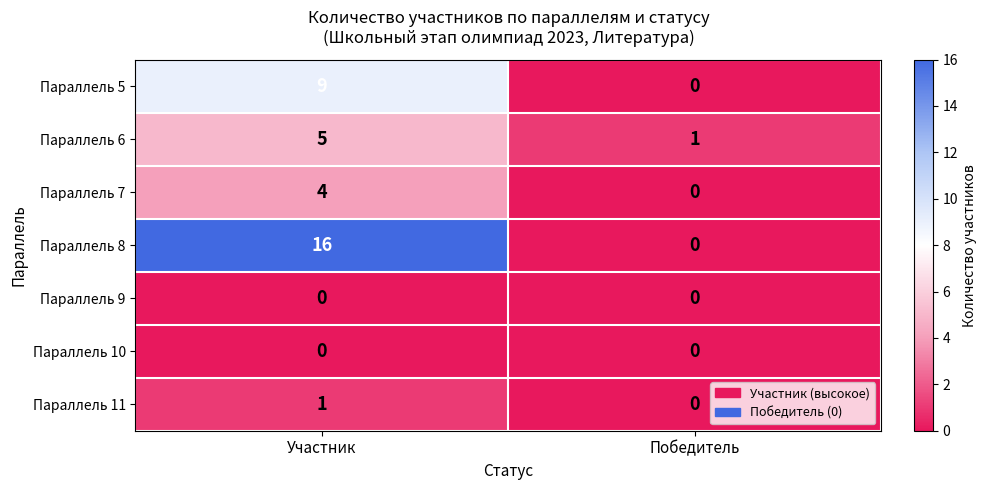

The value of Параллель 9 at Победитель is 0. True or false?

True